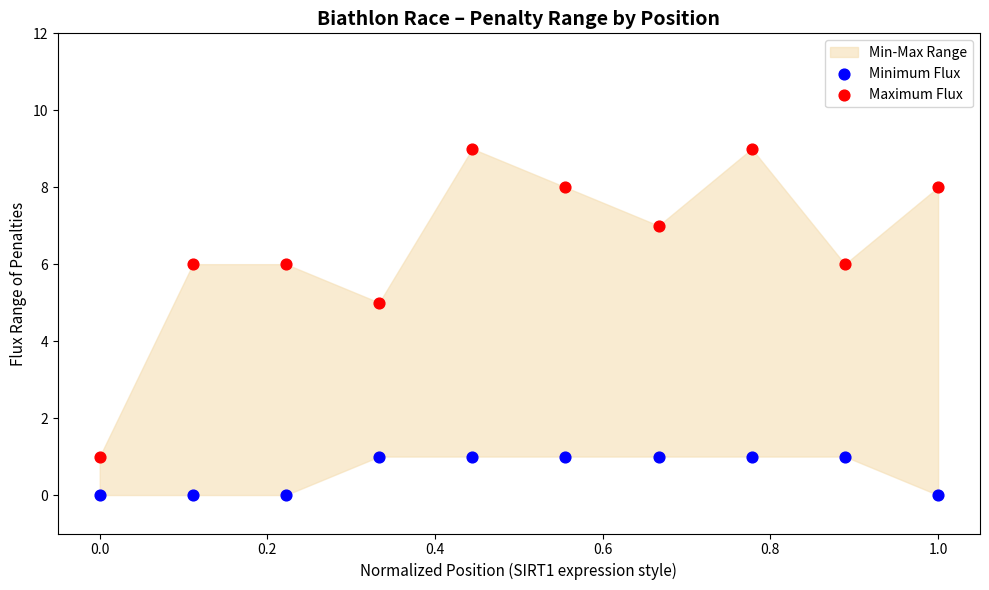

Which series reaches the minimum Y coordinate?

Minimum Flux